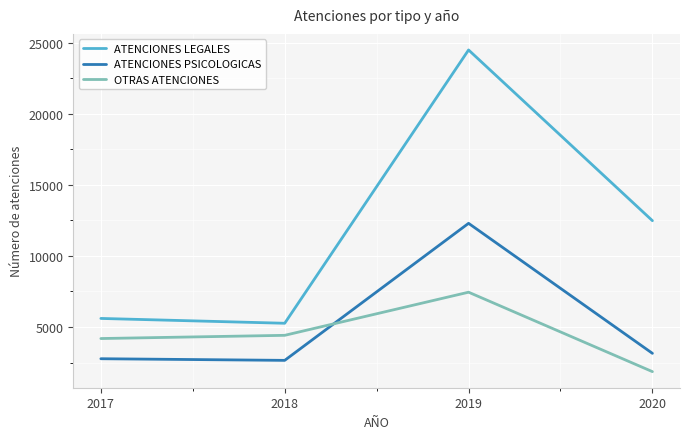

What is the difference between the OTRAS ATENCIONES values at 2018 and 2019?

3033